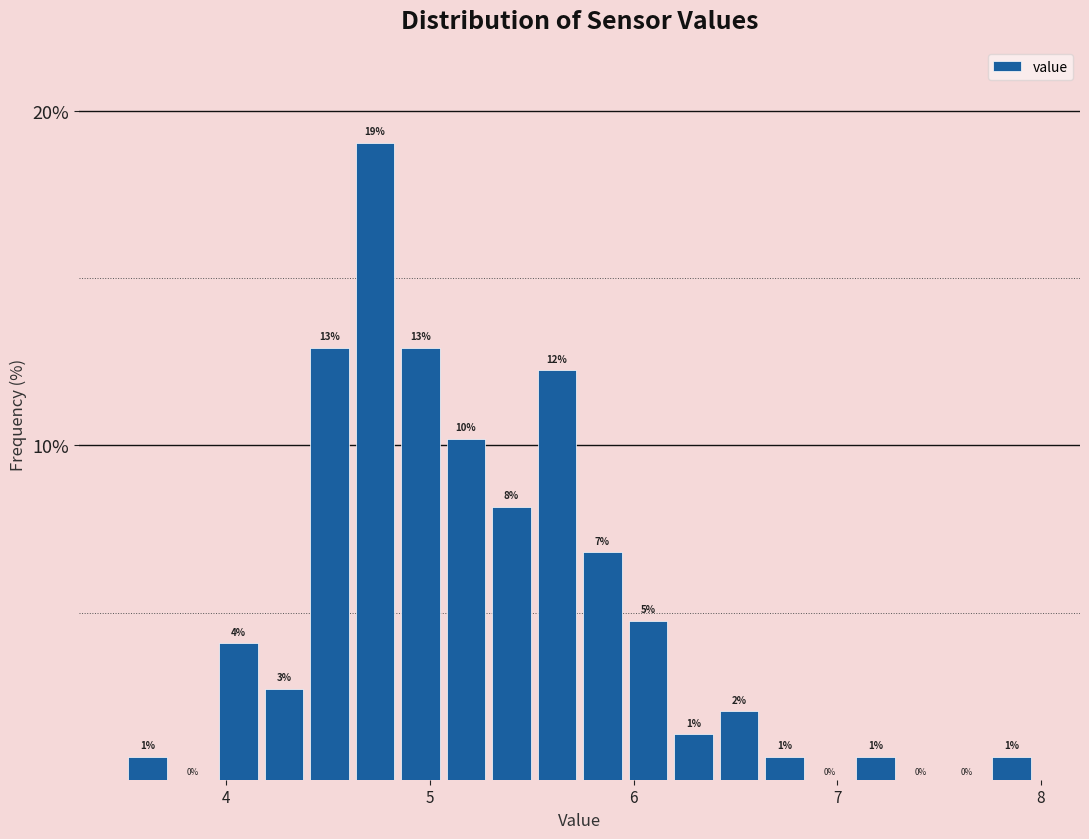

Read against the x-axis, roughly where is the centre of the tallest bar?

4.7